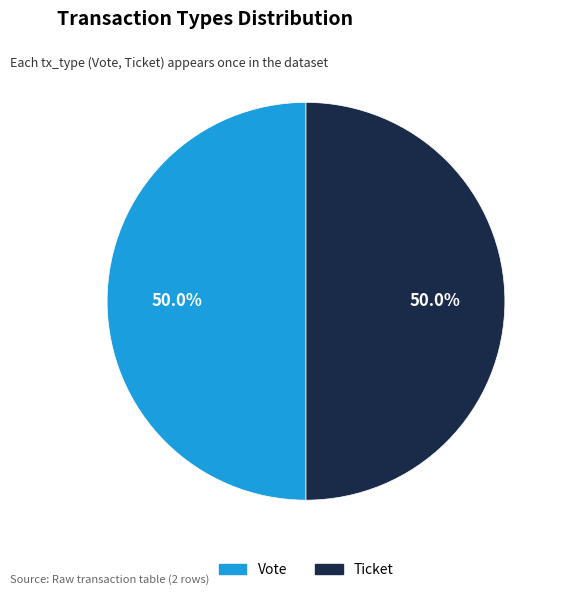

To the nearest percent, what is the difference between the largest and smallest slice percentages?

0%